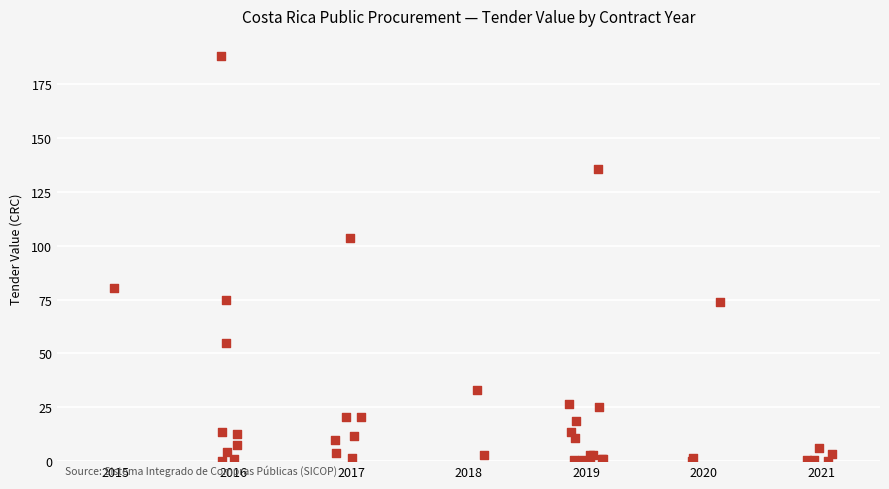

What Y value in the scatter plot is closest to 94?

103.7